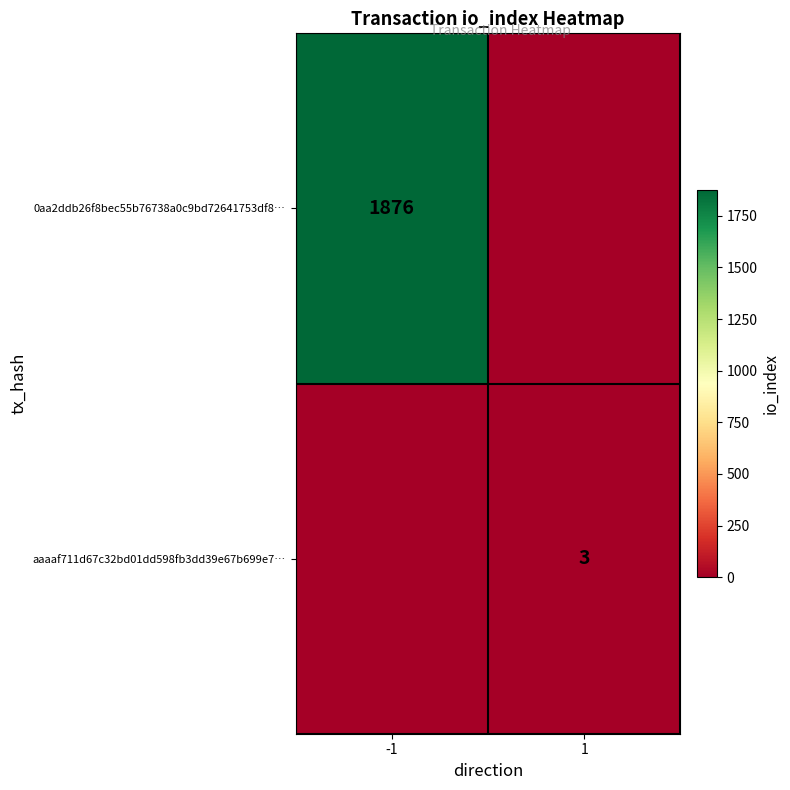

The aaaaf711d67c32bd01dd598fb3dd39e67b699e7… series shows 3 at 1. True or false?

True